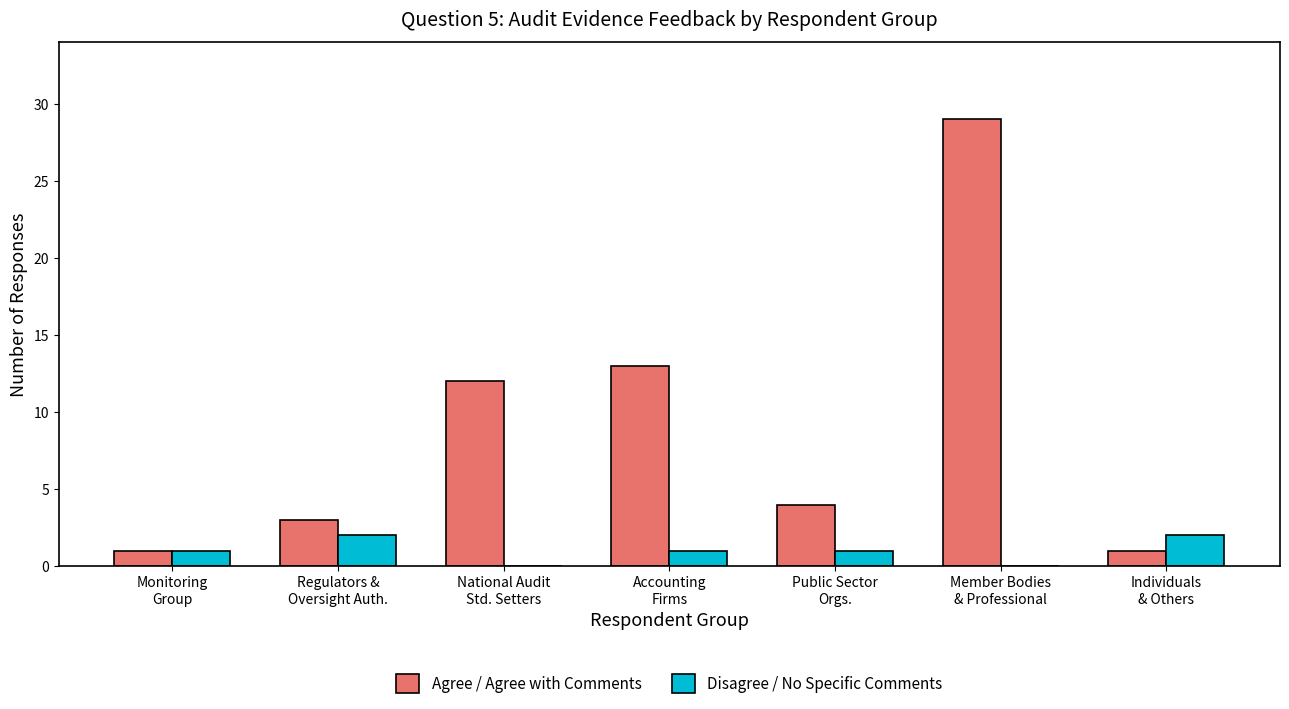

Reading left to right, extract all data points from this chart.

Agree / Agree with Comments: 1	3	12	13	4	29	1
Disagree / No Specific Comments: 1	2	0	1	1	0	2